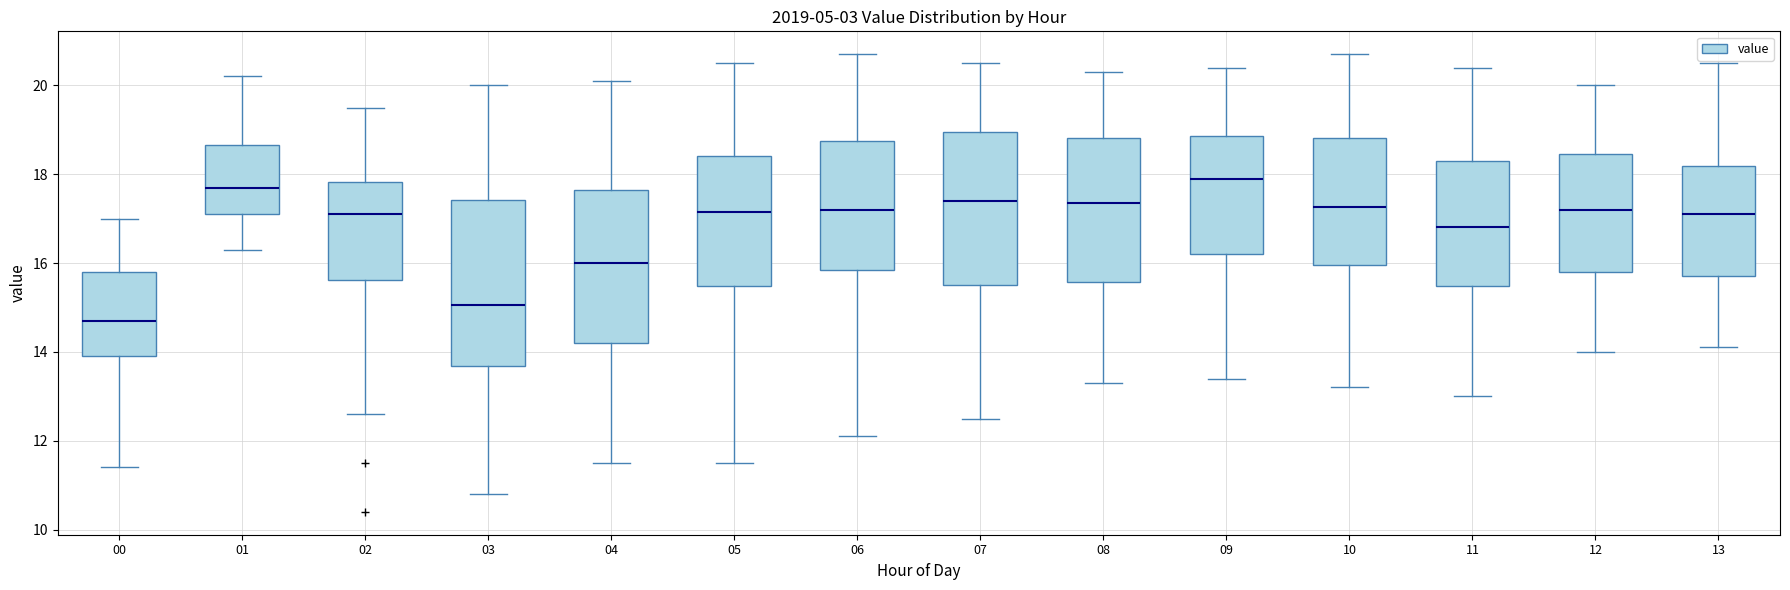

Which box is the tallest, from its lower edge to its upper edge?

03